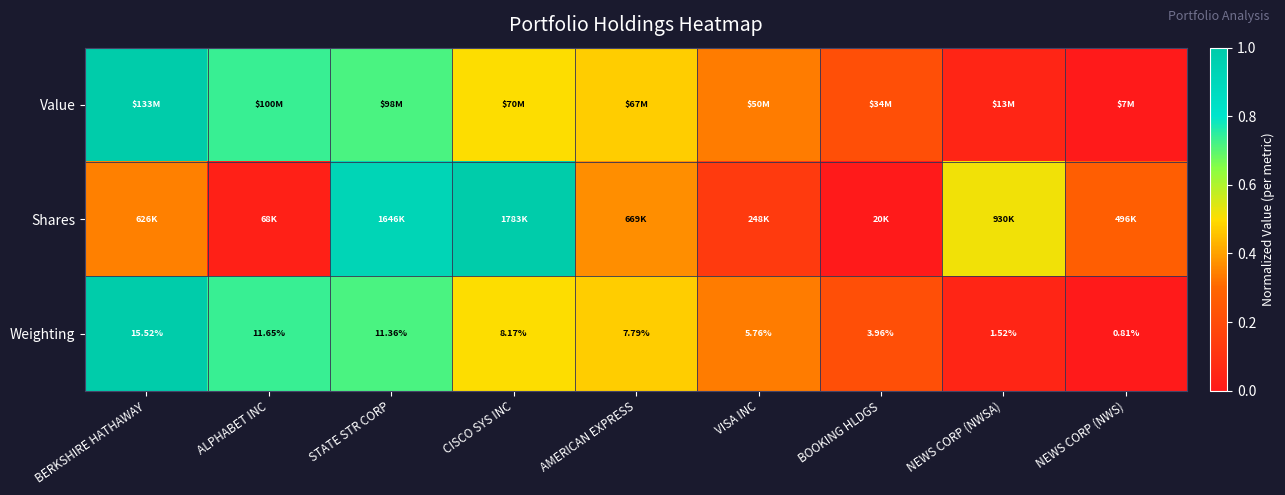

Rank the series by their maximum value, from lowest to highest.

Value, Shares, Weighting